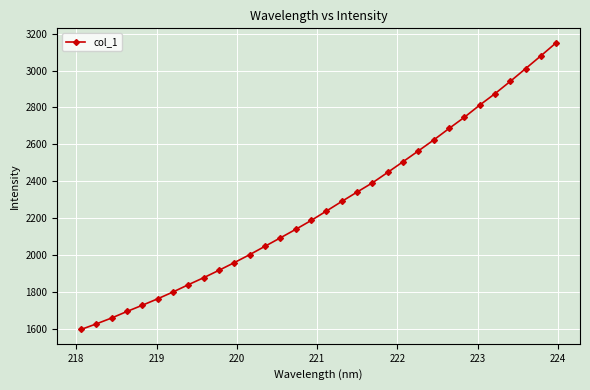

What is the value of the 10th point from the left?

1919.5